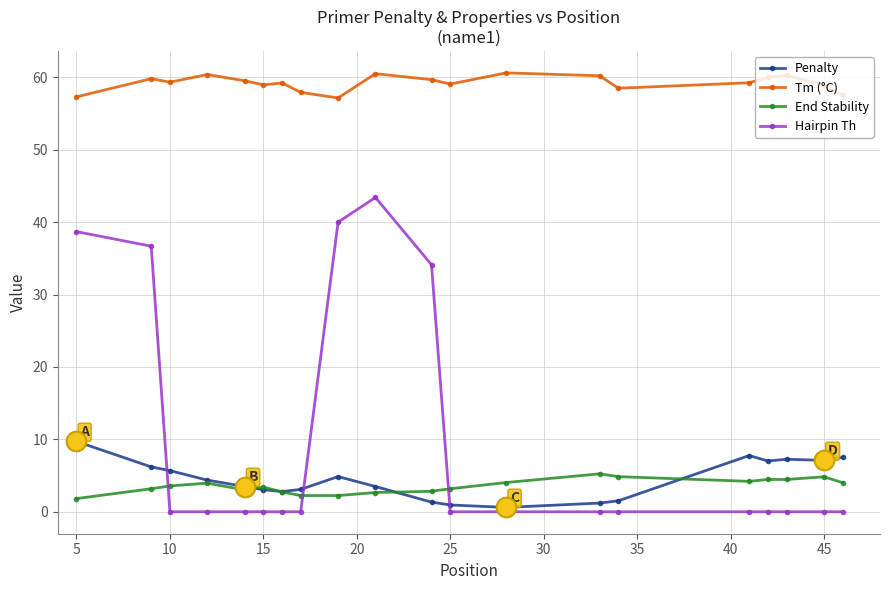

Which series has the largest total across all categories?

Tm (°C)